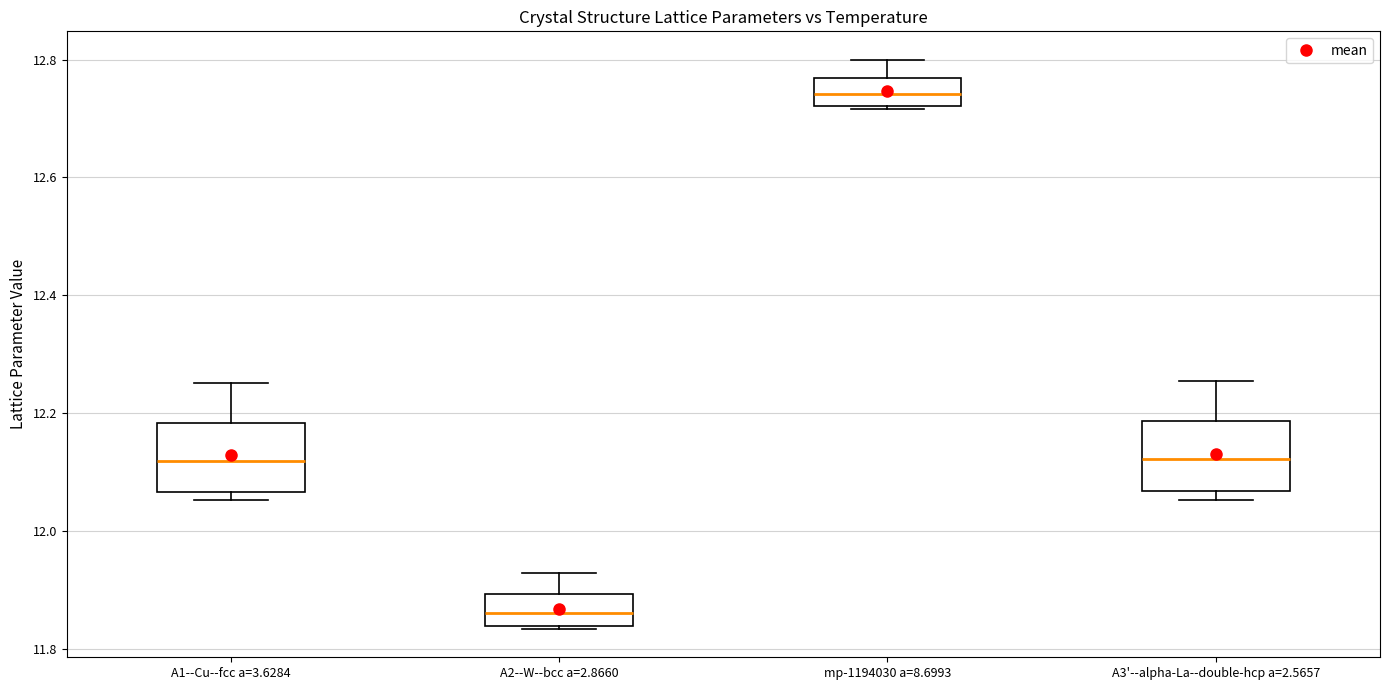

Where is the upper edge of the box for mp-1194030 a=8.6993 on the y-axis? The values are not printed on the chart, so give them approximately, as read against the axis.

12.76